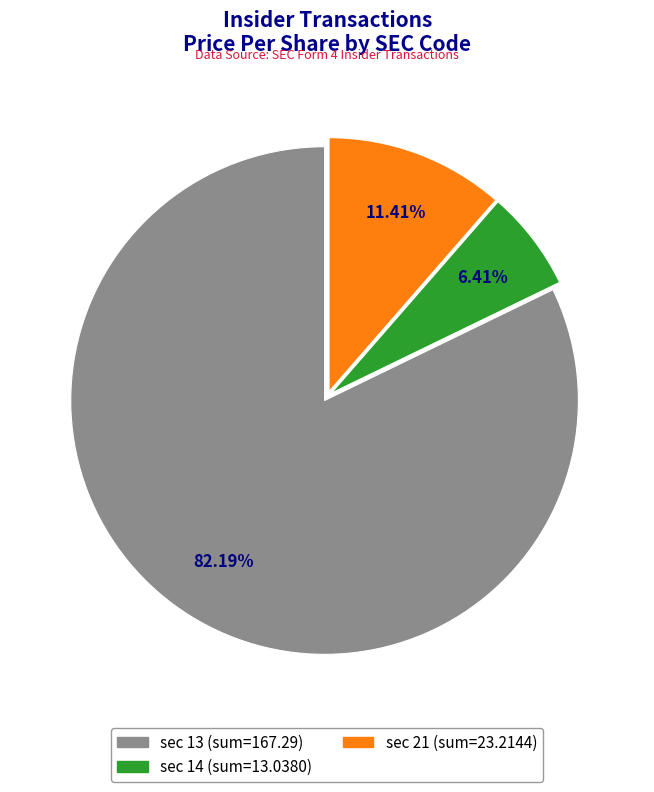

Does any single category account for the majority?

Yes